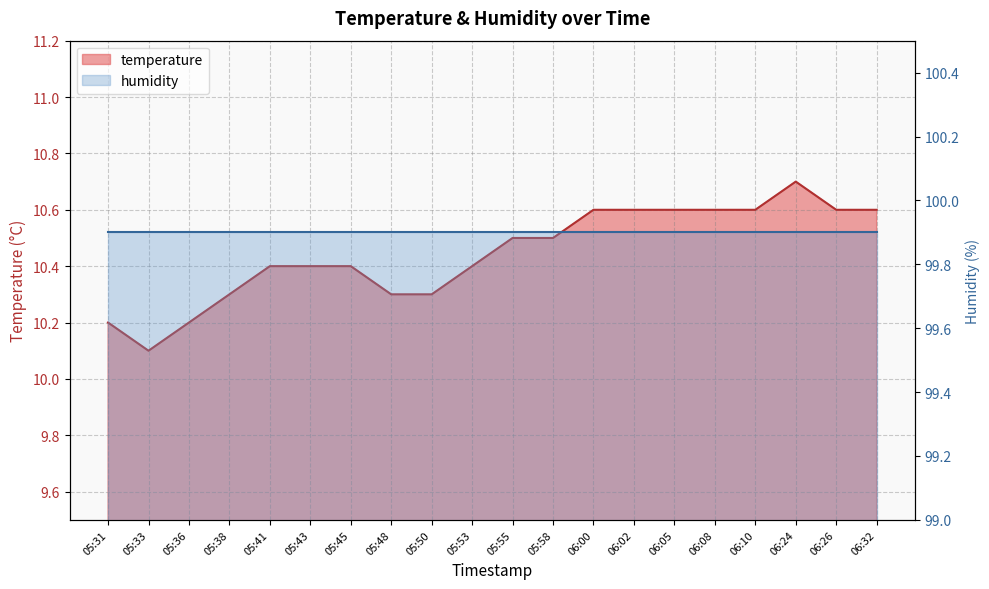

Where is the first local maximum?

06:24